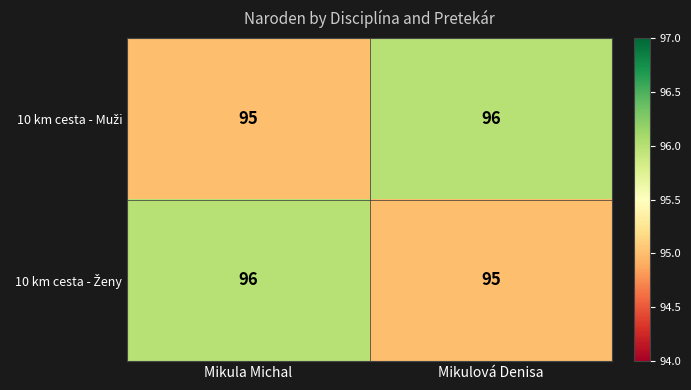

How many distinct data groups are displayed?

2